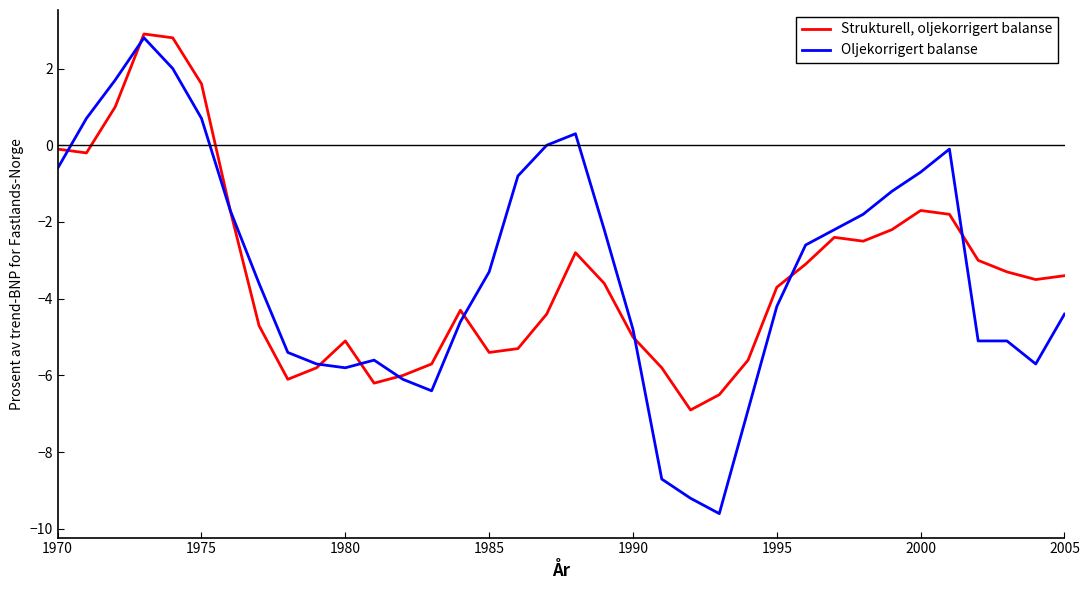

Rank the series by their average value, from lowest to highest.

Strukturell, oljekorrigert balanse, Oljekorrigert balanse